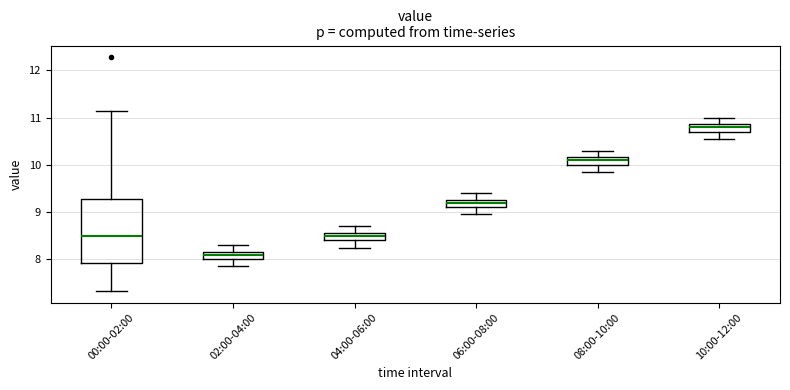

Reading left to right, transcribe this box plot: for each box, give where its median line is, the range the box spans, and where its two whiskers end, as read against the y-axis. The values are not printed on the chart, so give them approximately, as read against the axis.

00:00-02:00: median 8.5, box 7.9 to 9.3, whiskers 7.3 to 11.2
02:00-04:00: median 8.1, box 8.0 to 8.2, whiskers 7.9 to 8.3
04:00-06:00: median 8.5, box 8.4 to 8.6, whiskers 8.3 to 8.7
06:00-08:00: median 9.2, box 9.1 to 9.3, whiskers 9.0 to 9.4
08:00-10:00: median 10.1, box 10.0 to 10.2, whiskers 9.9 to 10.3
10:00-12:00: median 10.8, box 10.7 to 10.9, whiskers 10.6 to 11.0